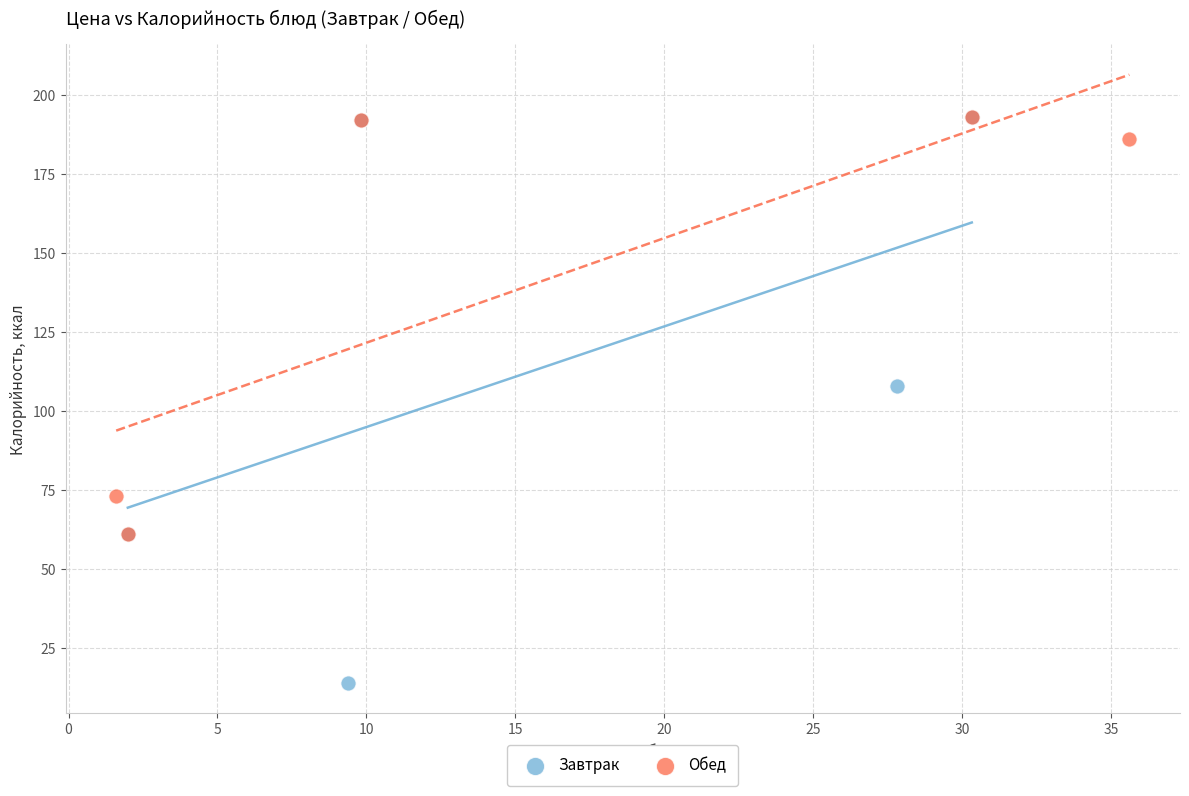

Which series has the widest spread of Y values?

Завтрак